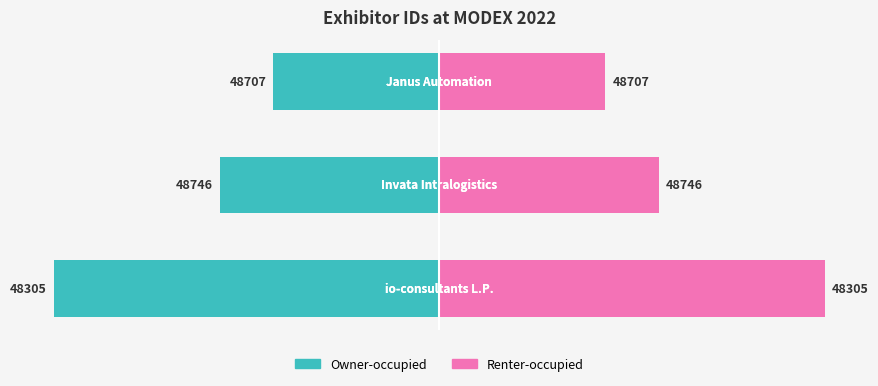

At how many categories does at least one series exceed -47?

3